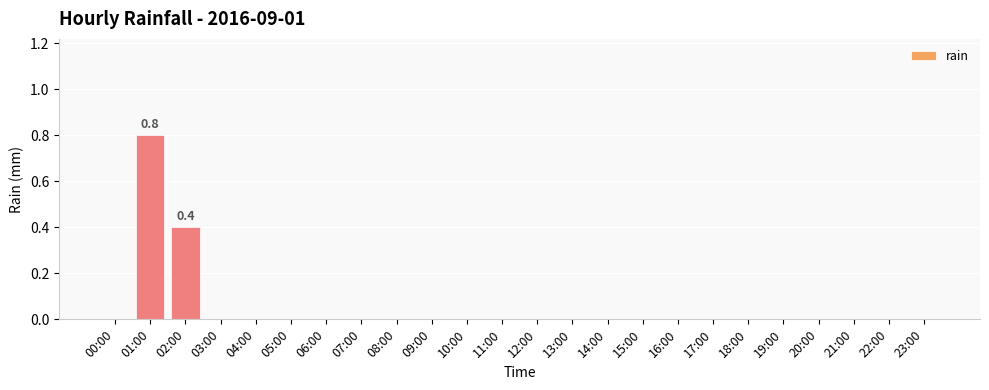

What is the sum of all values?

1.2